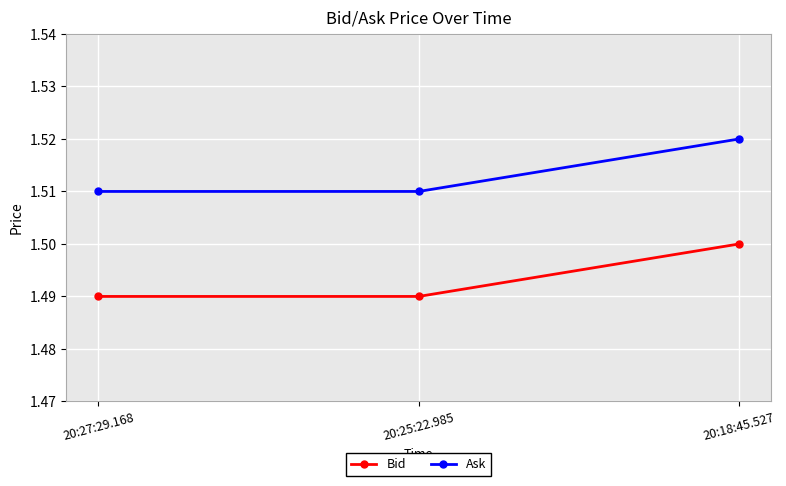

List the series in order of their peak value, lowest first.

Bid, Ask